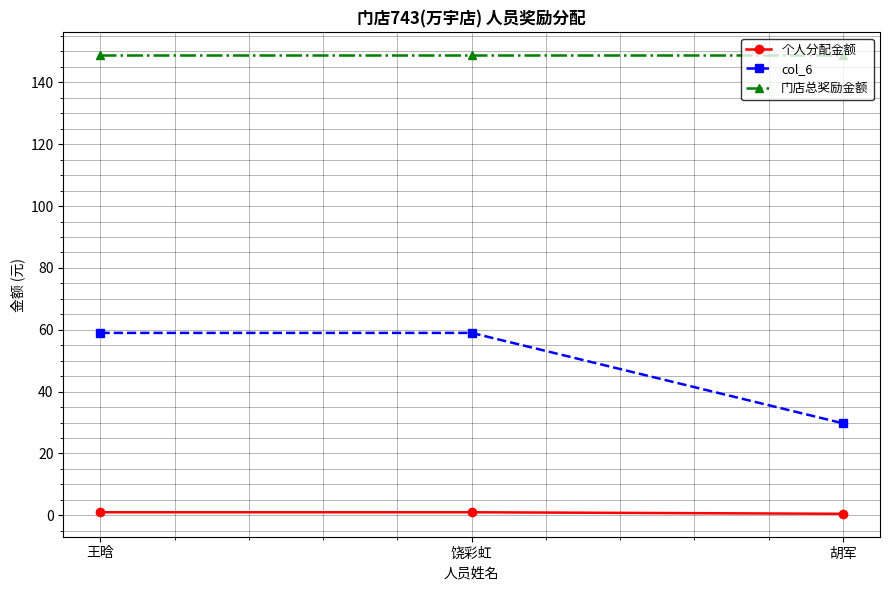

What is the lowest value of the col_6 series?

29.8